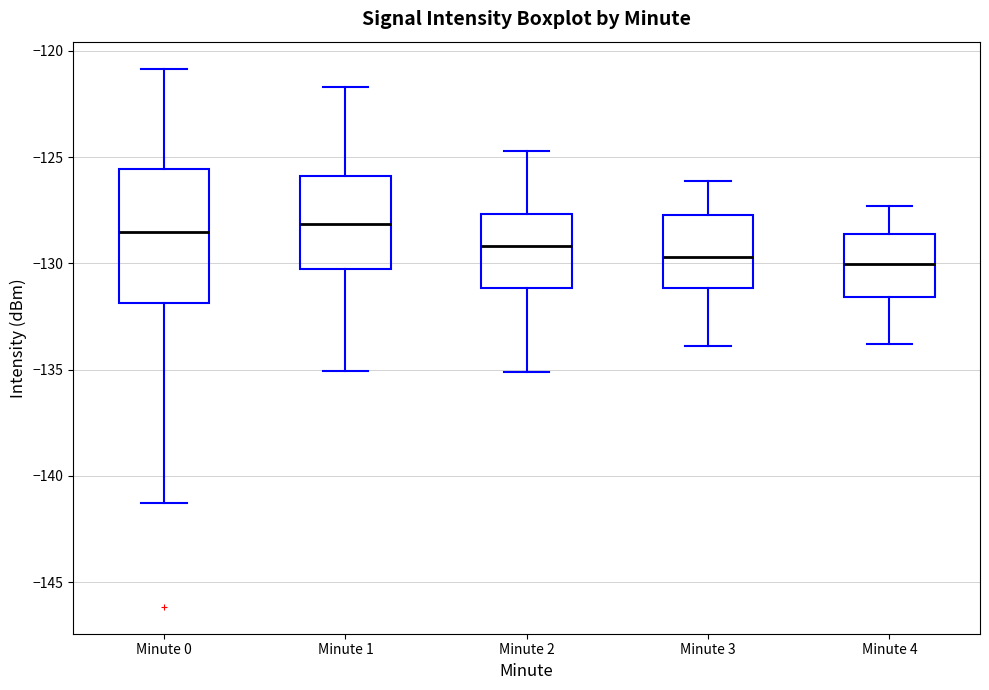

Where does the median line of the box for Minute 0 sit on the y-axis? The values are not printed on the chart, so give them approximately, as read against the axis.

-128.5